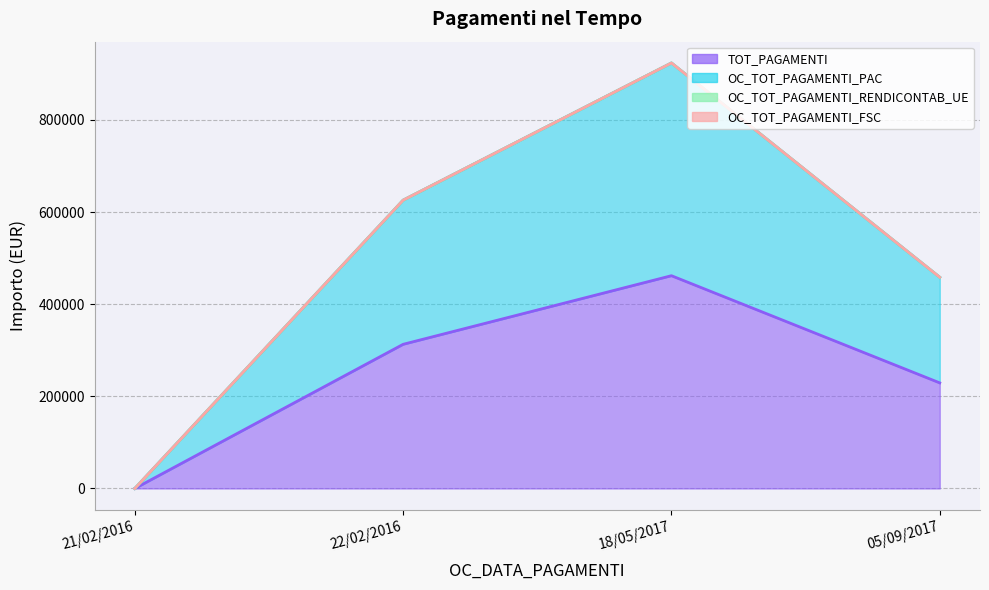

Where is the first local maximum for TOT_PAGAMENTI?

18/05/2017